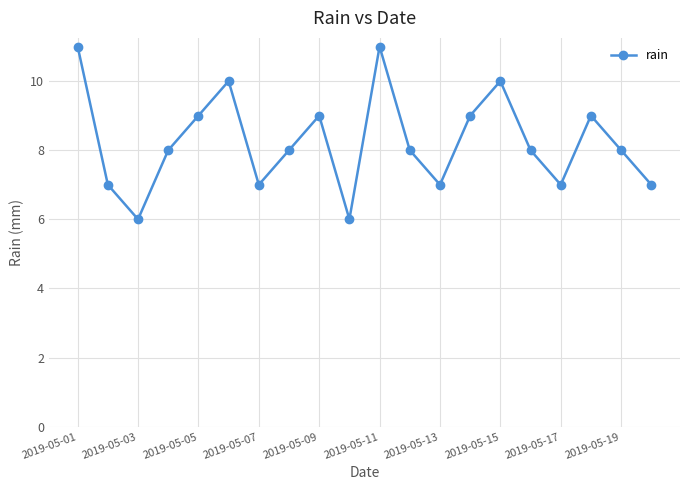

How many interior local peaks (higher than both neighbors) does the data have?

5